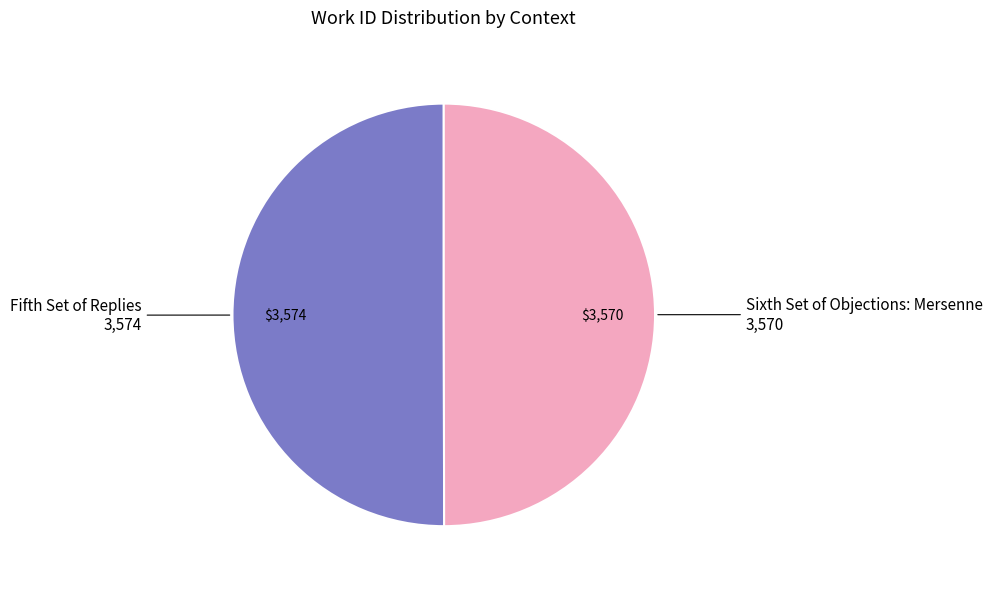

Approximately how many times larger is the value at Sixth Set of Objections: Mersenne compared to Fifth Set of Replies?

1.0